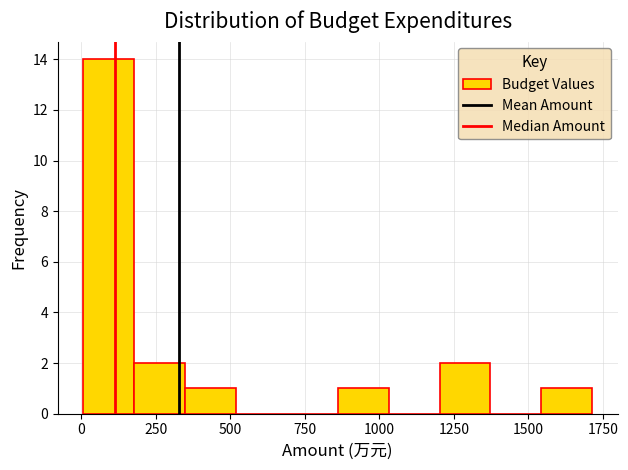

Around what value on the x-axis is the tallest bar? Give the approximate position of its centre, as read against the axis.

100